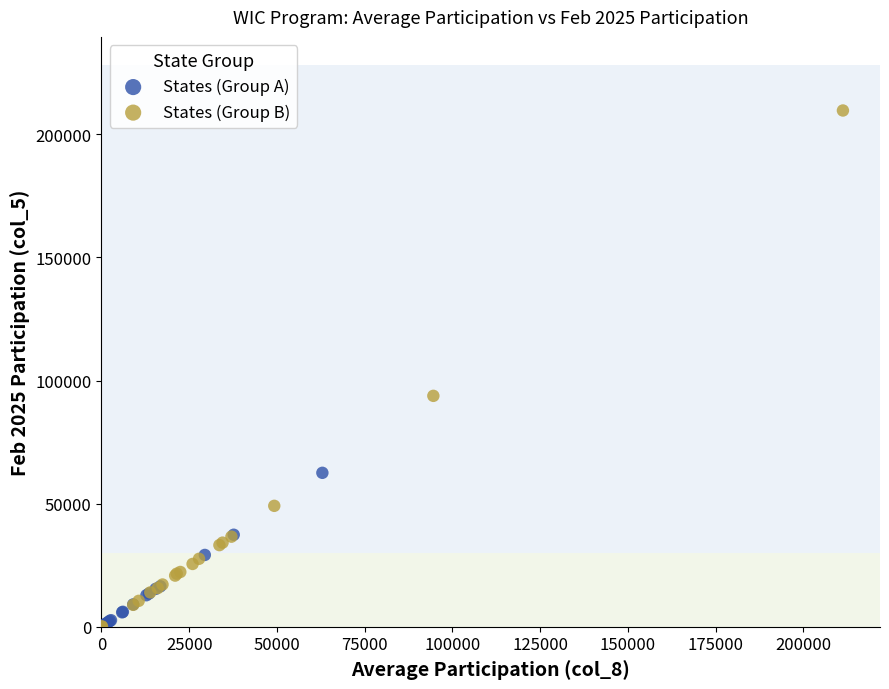

Which series contains the highest Y value?

States (Group B)